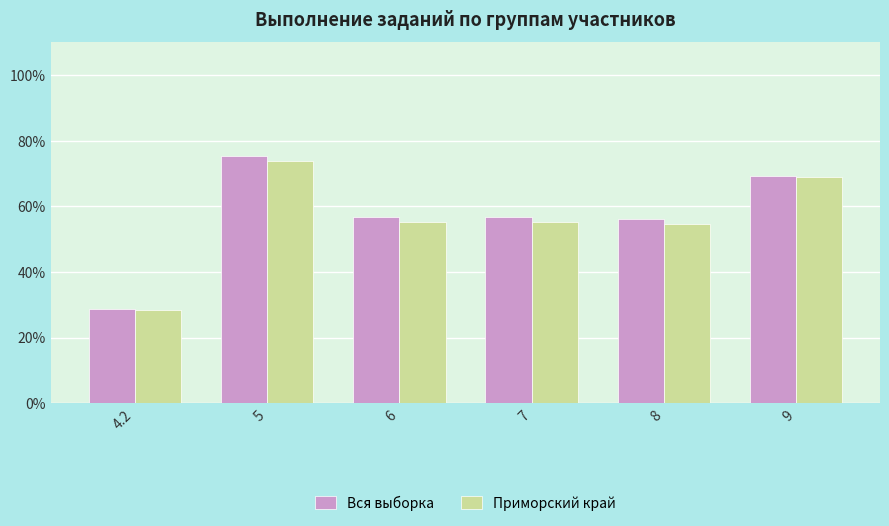

What is the maximum value shown in the chart?

75.3